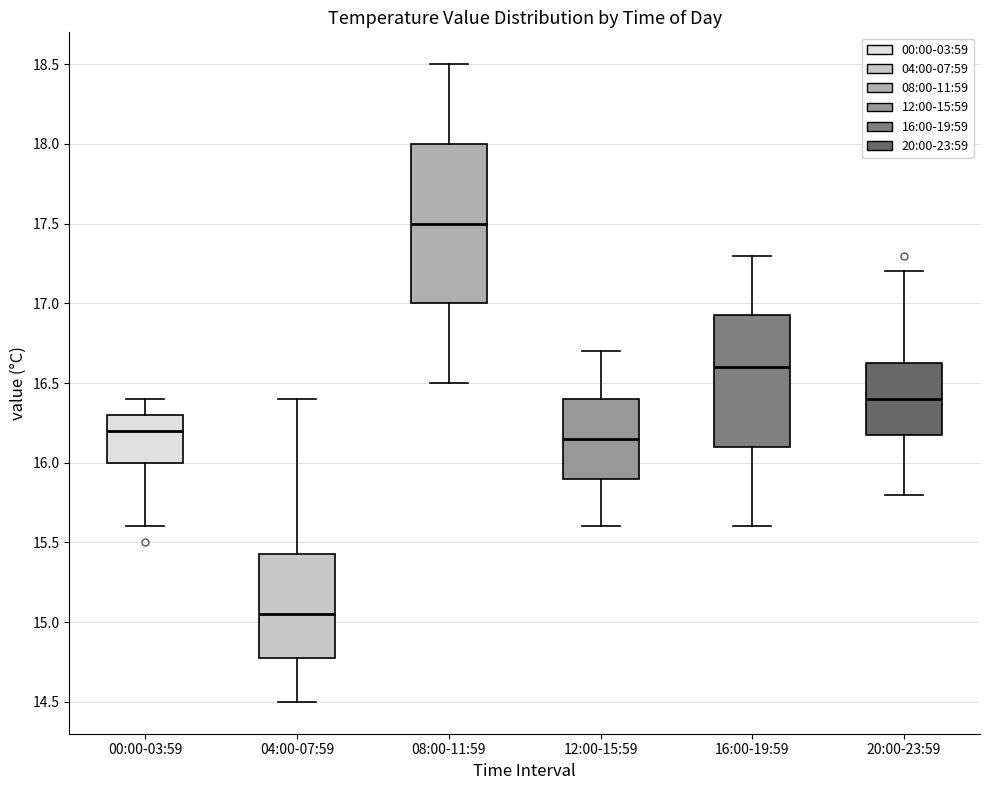

Reading left to right, read every box against the y-axis: the position of its median line, the range the box covers, and the ends of its whiskers. The values are not printed on the chart, so give them approximately, as read against the axis.

00:00-03:59: median 16.20, box 16.00 to 16.30, whiskers 15.60 to 16.40
04:00-07:59: median 15.05, box 14.80 to 15.45, whiskers 14.50 to 16.40
08:00-11:59: median 17.50, box 17.00 to 18.00, whiskers 16.50 to 18.50
12:00-15:59: median 16.15, box 15.90 to 16.40, whiskers 15.60 to 16.70
16:00-19:59: median 16.60, box 16.10 to 16.95, whiskers 15.60 to 17.30
20:00-23:59: median 16.40, box 16.20 to 16.65, whiskers 15.80 to 17.20